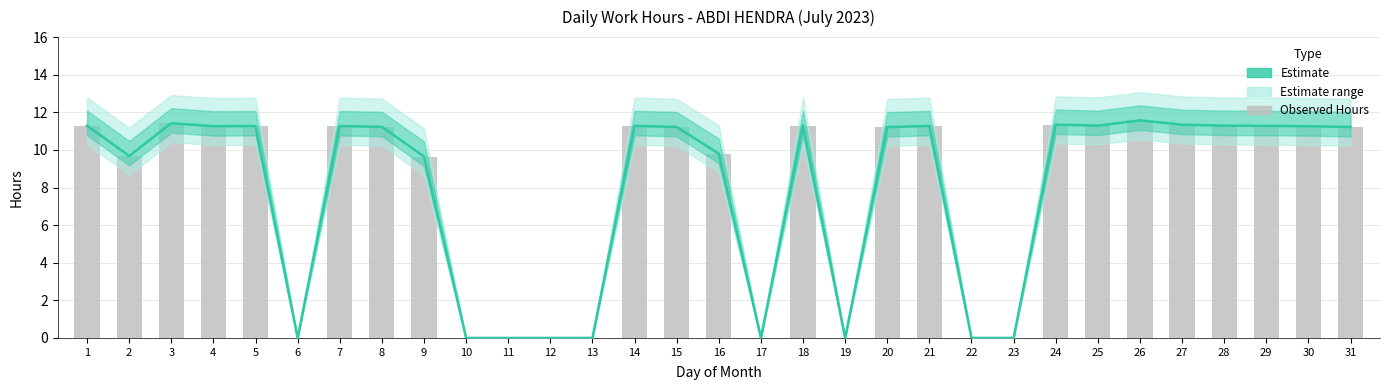

Does the chart contain stacked bars?

No